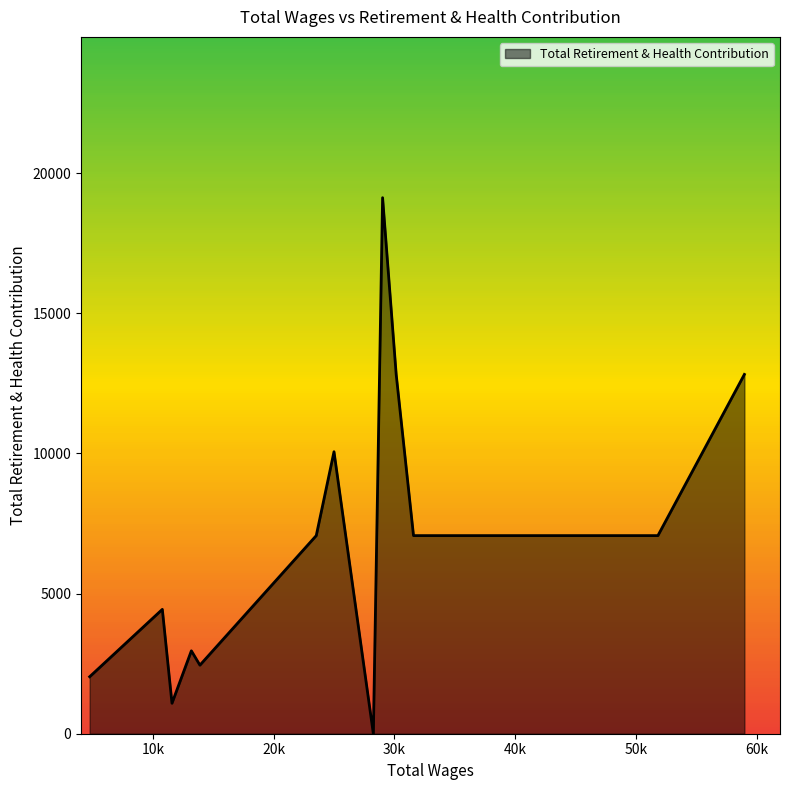

What is the greatest value displayed?

19124